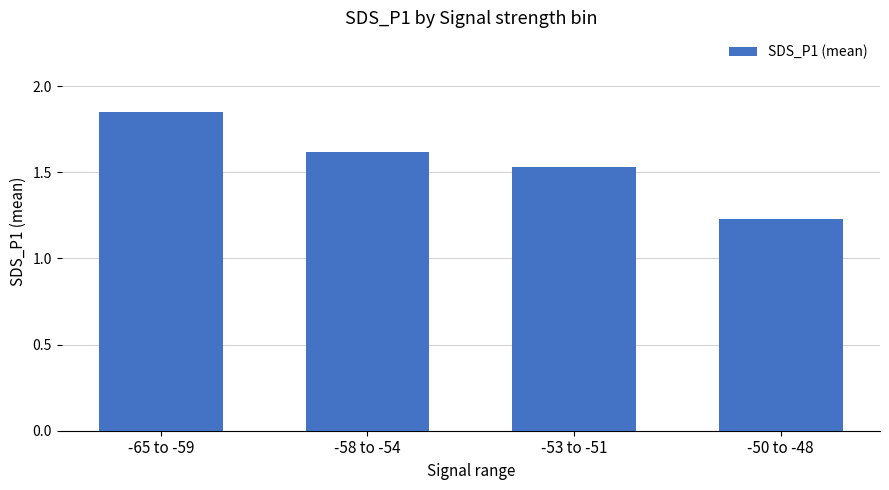

What is the sum of all values?

6.2